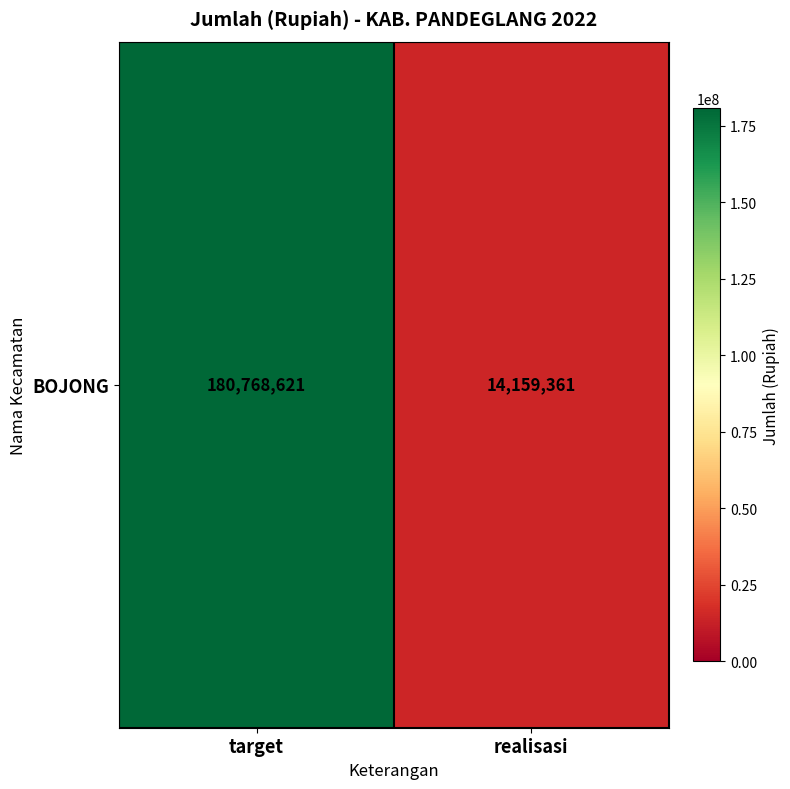

How many series are shown in this chart?

1